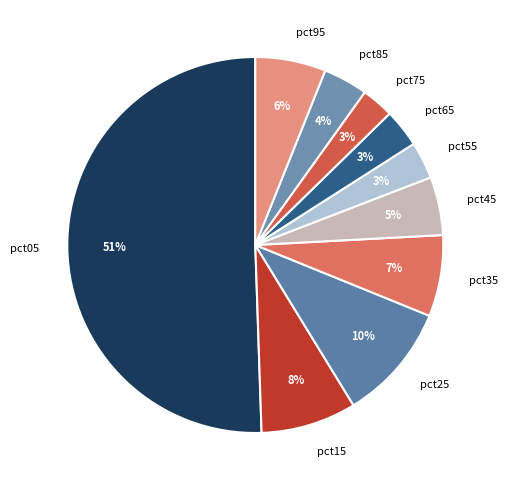

To the nearest percent, what is the difference between the pct25 and pct75 slice percentages?

7%